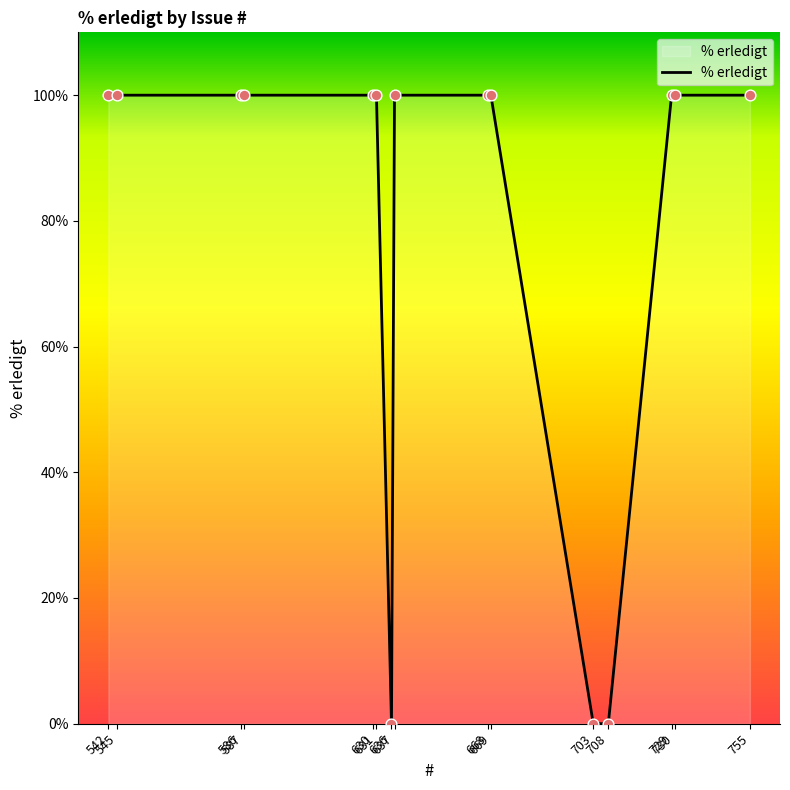

What is the ratio of the value at 631 to the value at 542?

1.0